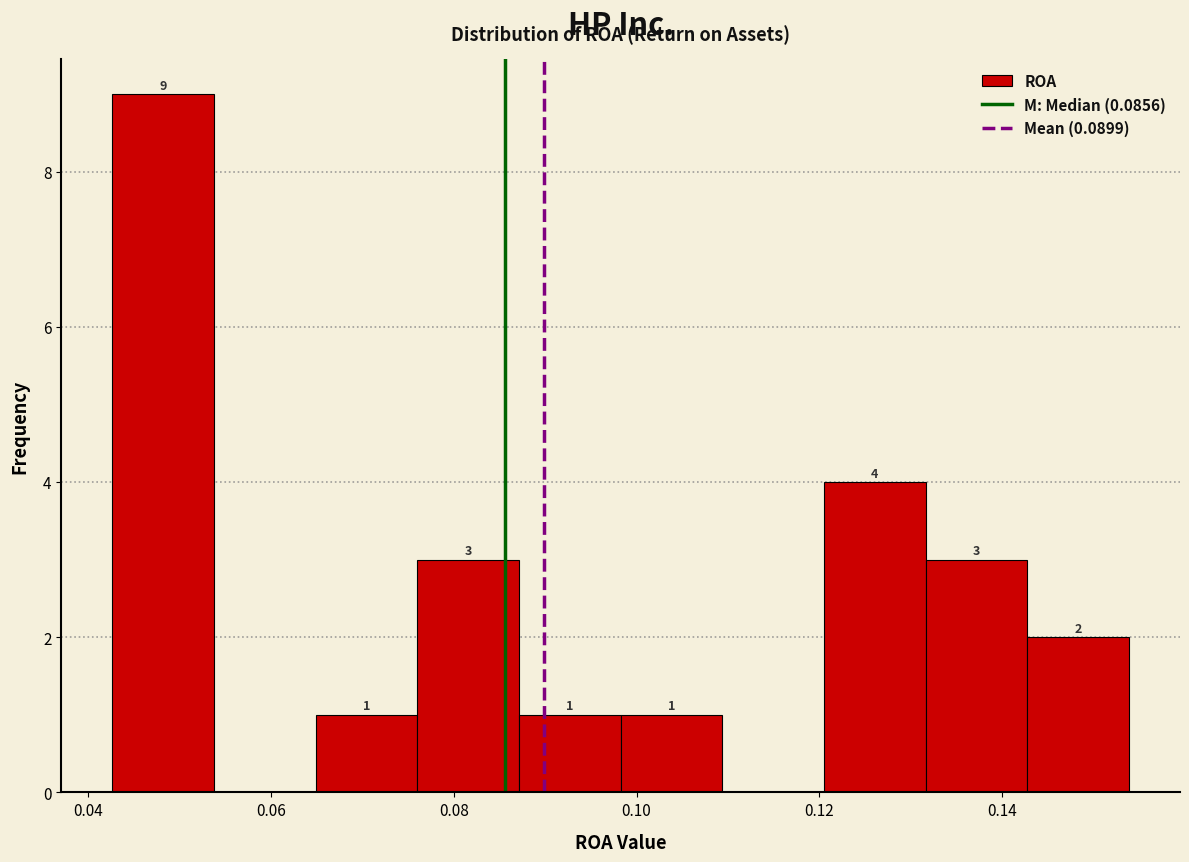

Which range on the x-axis has the tallest bar?

0.042 to 0.054